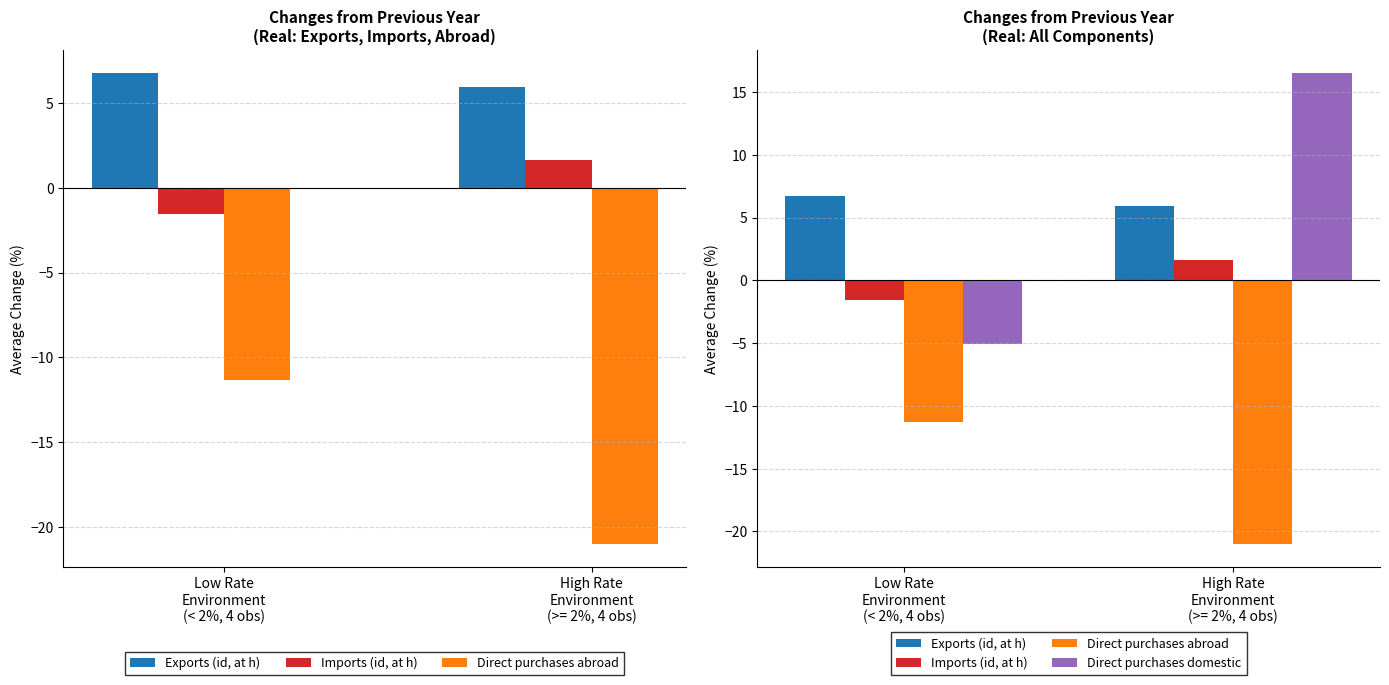

At High Rate
Environment
(>= 2%, 4 obs), list the series in order from smallest to largest.

Direct purchases abroad, Imports (id, at h), Exports (id, at h), Direct purchases domestic